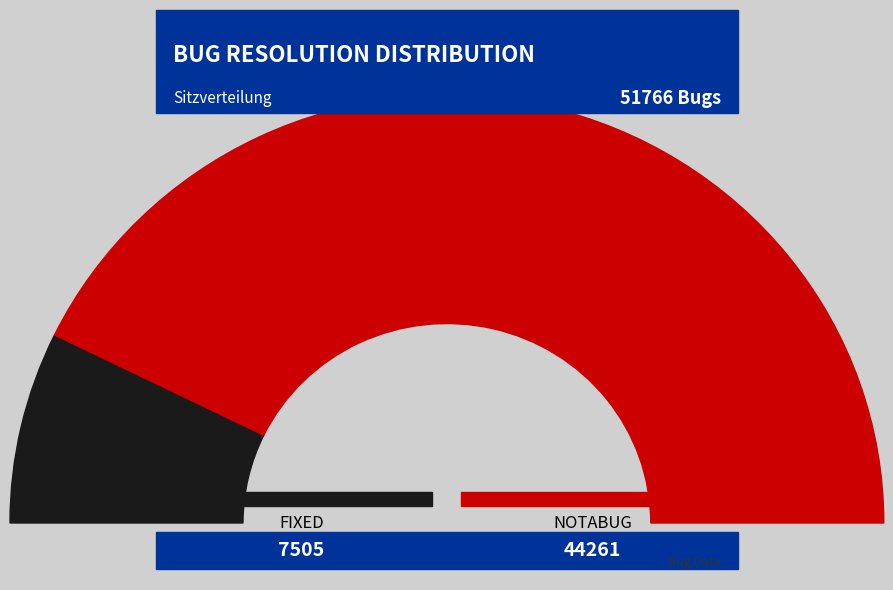

Which has a higher value, NOTABUG or FIXED?

NOTABUG